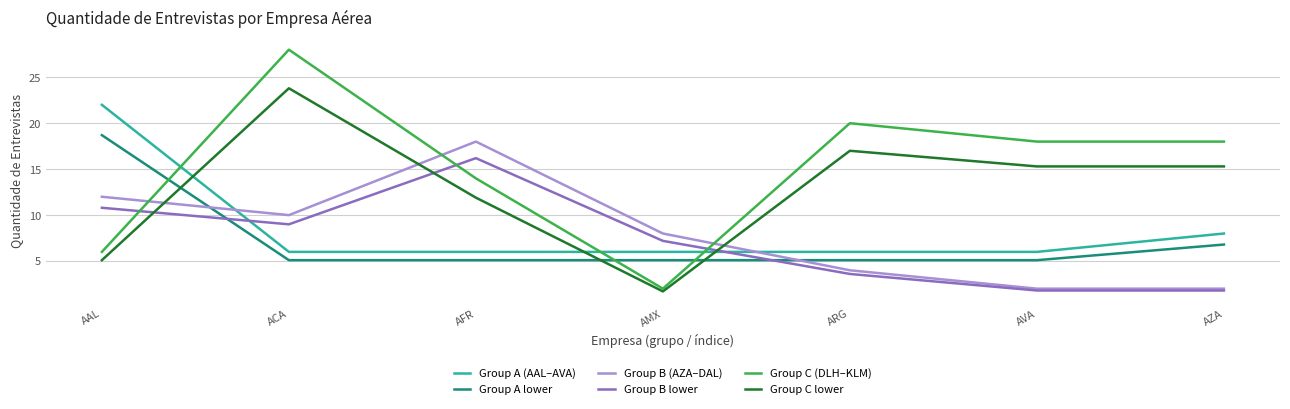

Is it true that Group B lower equals 13.6 at ACA?

False